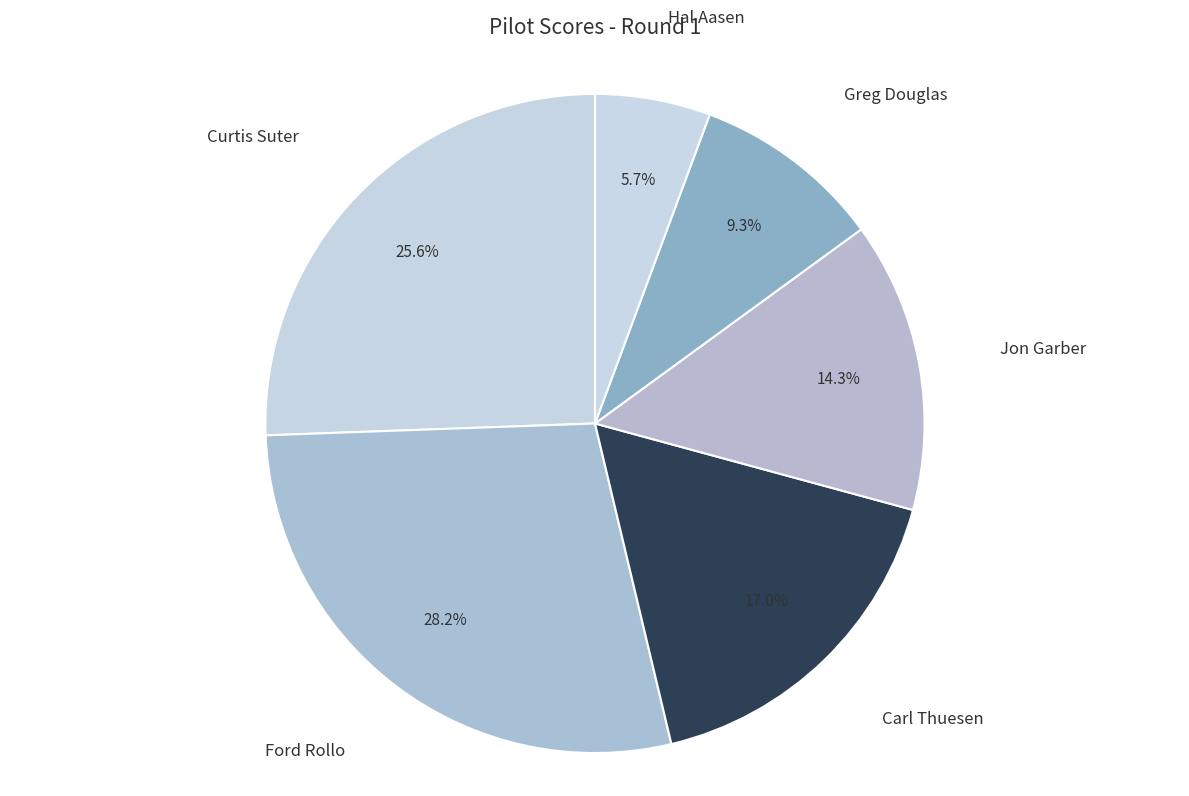

The Jon Garber slice represents 1% of the pie. True or false?

False